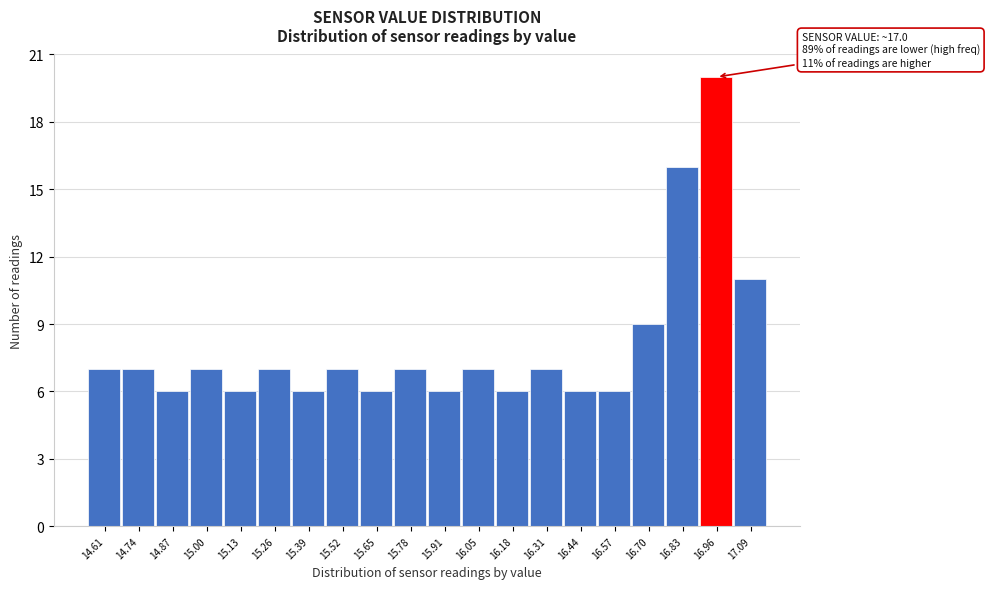

Reading left to right, what are all the values shown in this chart?

7	7	6	7	6	7	6	7	6	7	6	7	6	7	6	6	9	16	20	11